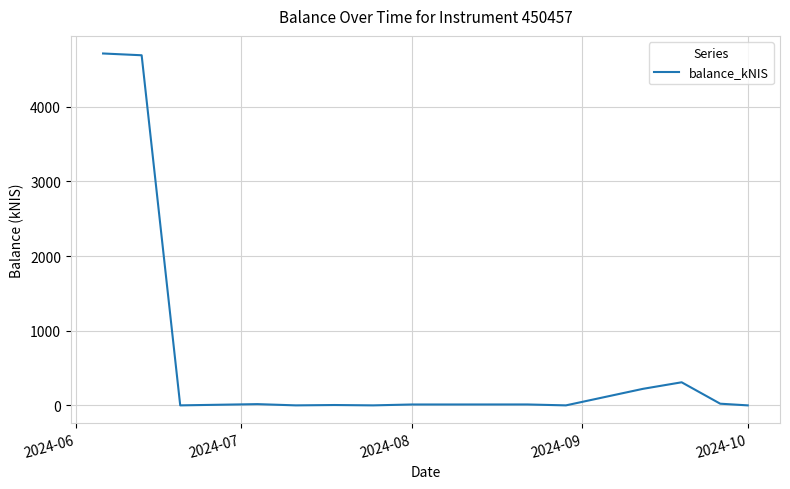

What is the greatest value displayed?

4713.0